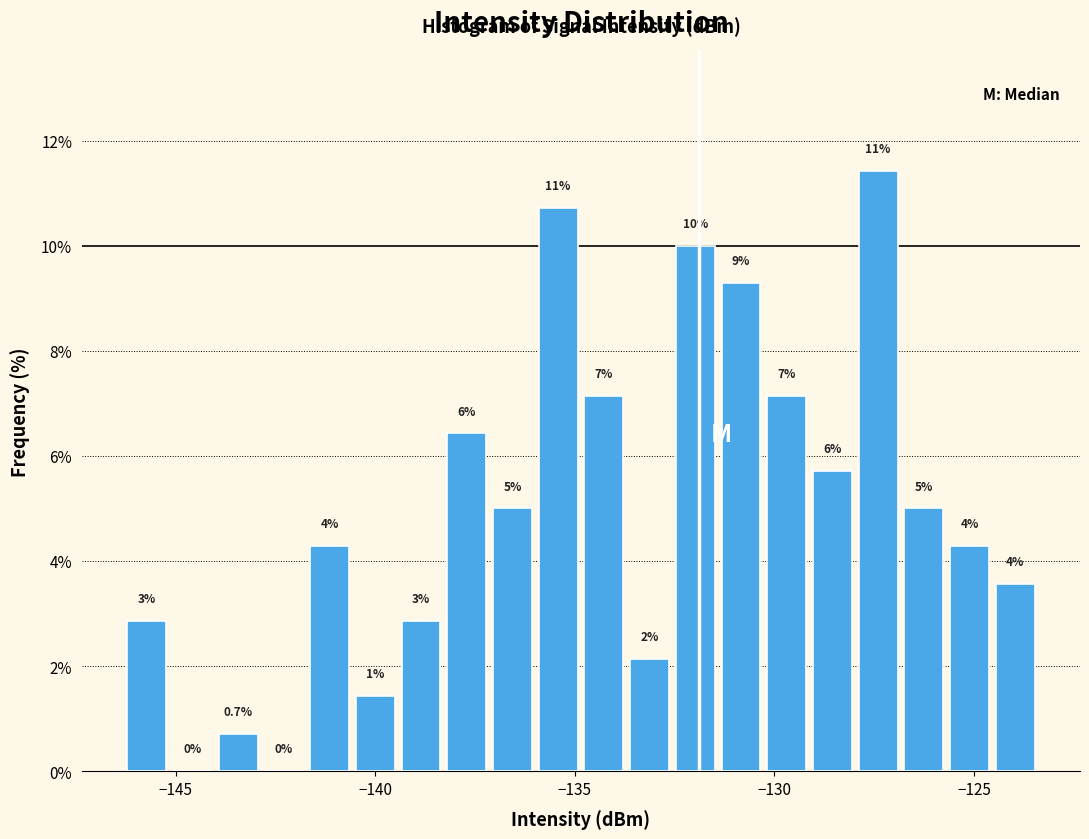

Read against the x-axis, roughly where is the centre of the tallest bar?

-127.5